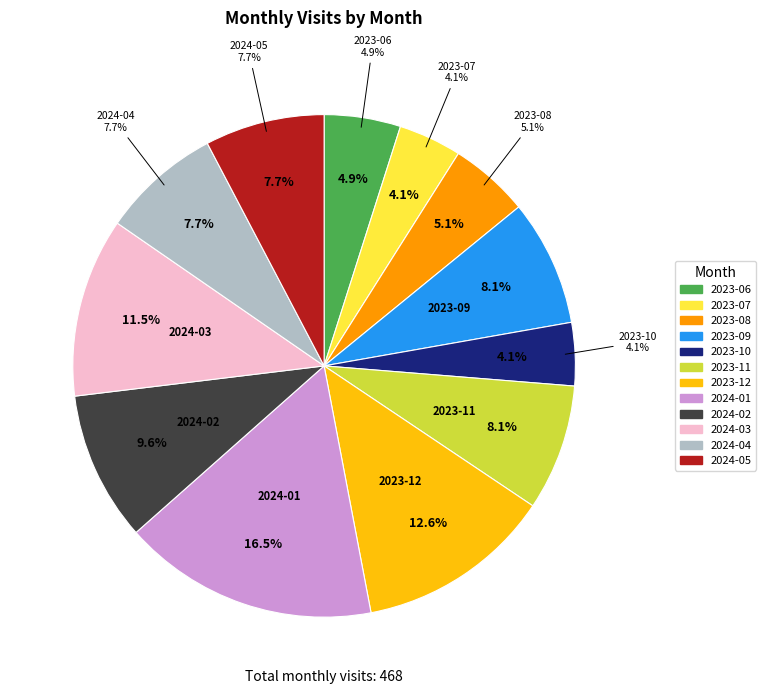

True or false: 2023-06 accounts for 5% of the total.

True